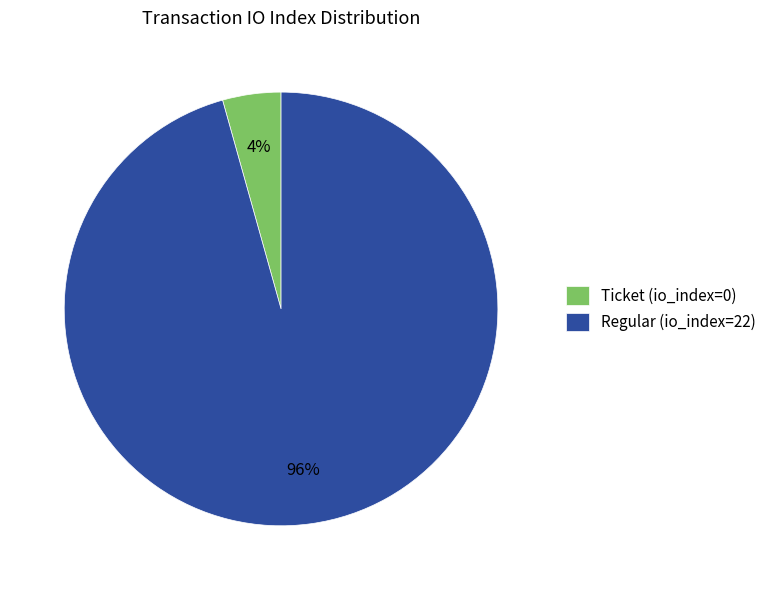

What is the majority slice?

Regular (io_index=22)